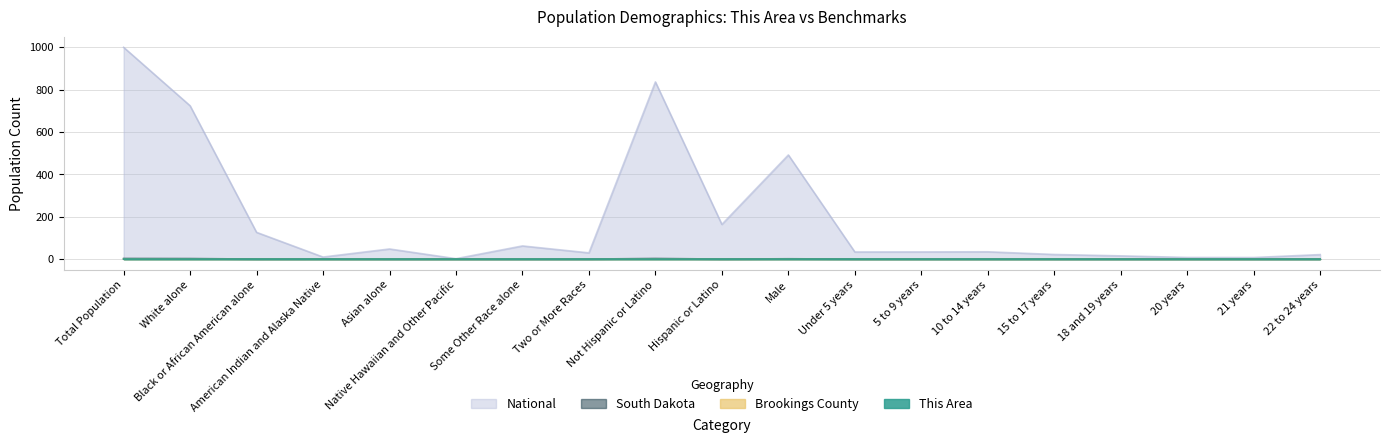

How many interior local peaks does the Brookings County series have?

4